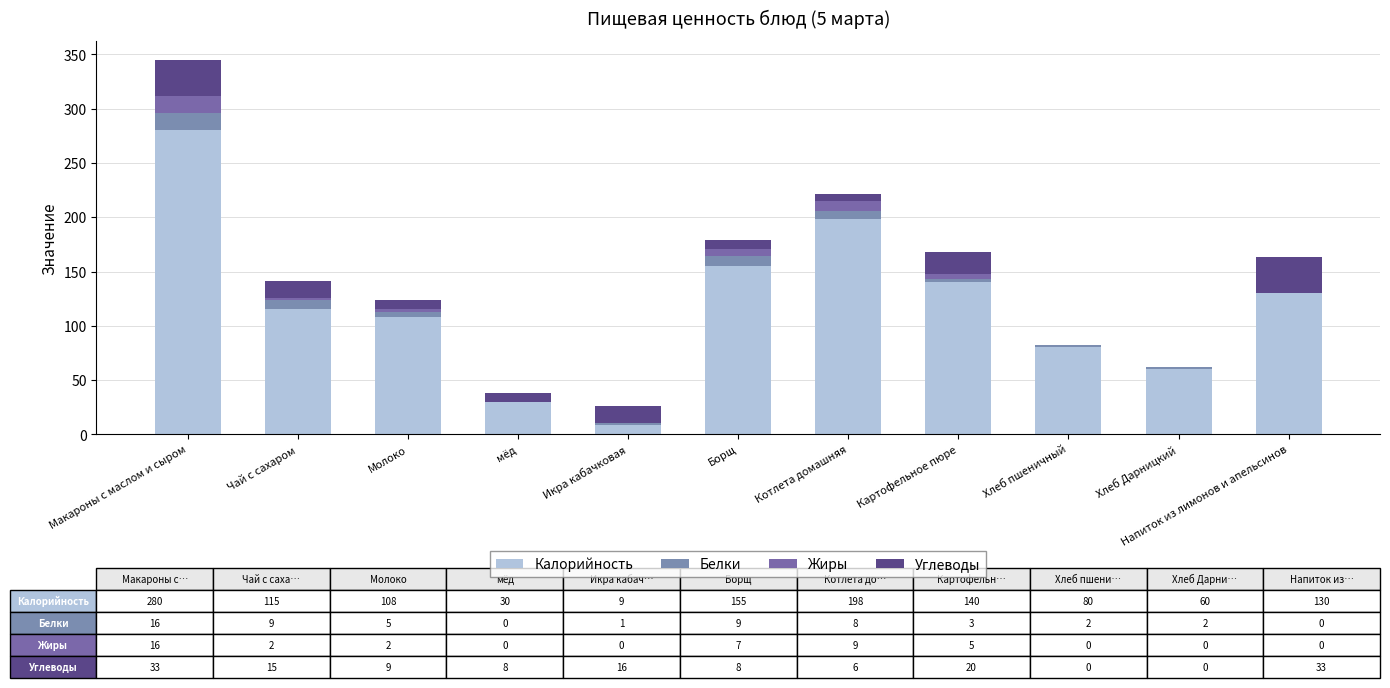

Which has a higher value, Картофельное пюре or мёд?

Картофельное пюре